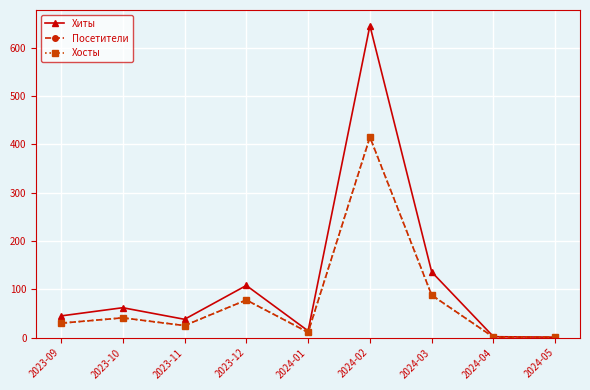

Count the number of categories in the chart.

9